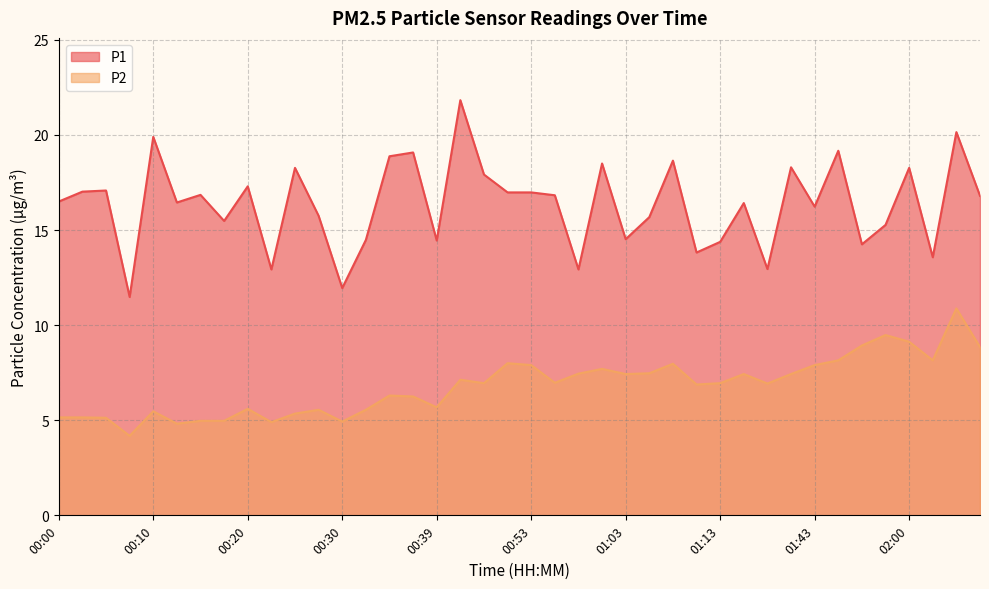

True or false: P2 and P1 intersect in this chart.

False